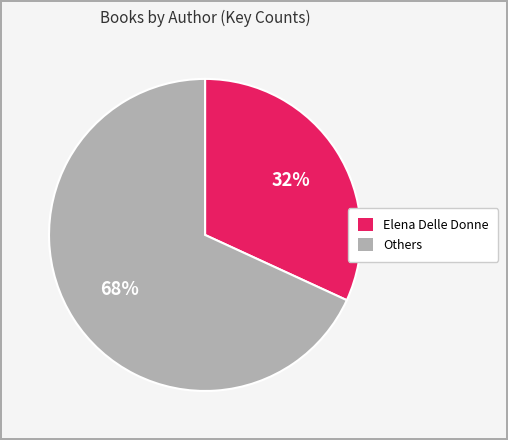

To the nearest percent, what is the average slice percentage?

50%